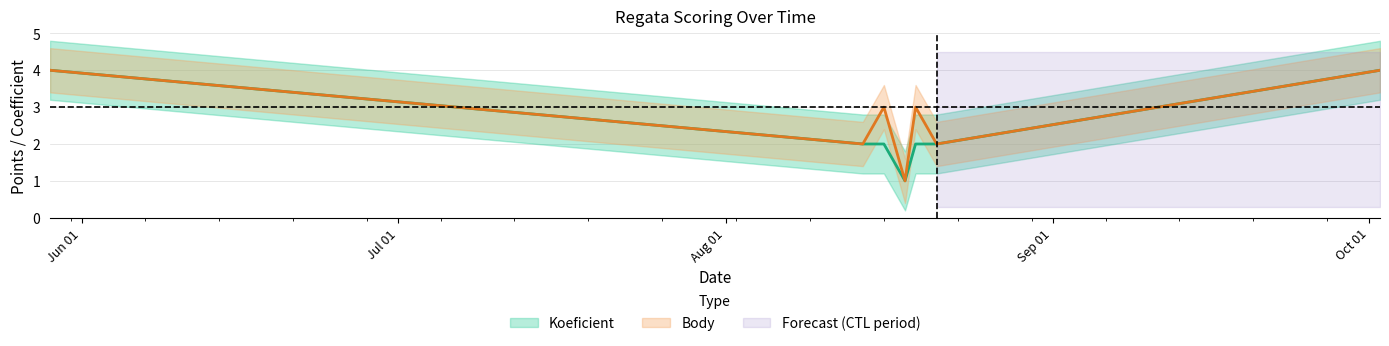

Reading left to right, transcribe all the data shown in this chart.

Koeficient: 2021-05-29=4	2021-08-14=2	2021-08-16=2	2021-08-18=1	2021-08-19=2	2021-08-21=2	2021-10-02=4
Body: 2021-05-29=4	2021-08-14=2	2021-08-16=3	2021-08-18=1	2021-08-19=3	2021-08-21=2	2021-10-02=4